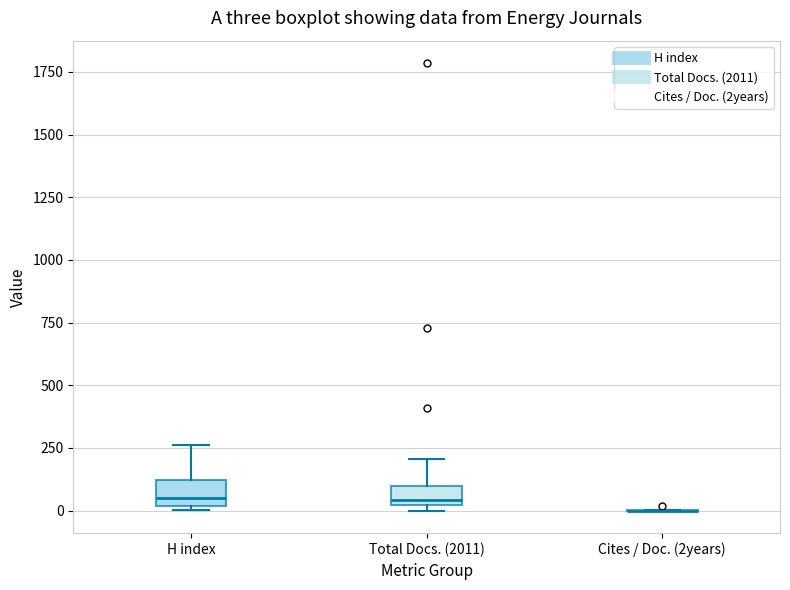

Reading left to right, transcribe this box plot: for each box, give where its median line is, the range the box spans, and where its two whiskers end, as read against the y-axis. The values are not printed on the chart, so give them approximately, as read against the axis.

H index: median 50, box 0 to 100, whiskers 0 (just below the box's lower edge) to 250
Total Docs. (2011): median 50, box 0 to 100, whiskers 0 (just below the box's lower edge) to 200
Cites / Doc. (2years): box collapsed to a line at 0, whiskers 0 to 0